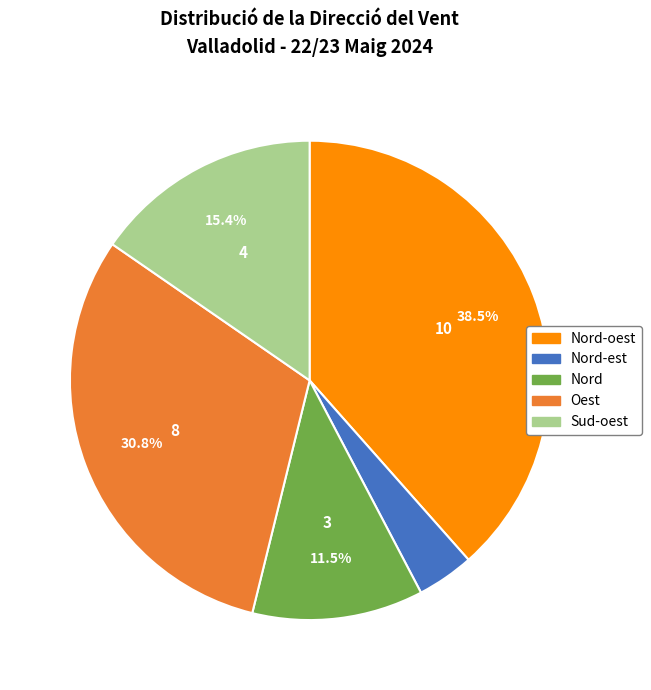

Is Oest the majority of the pie?

No